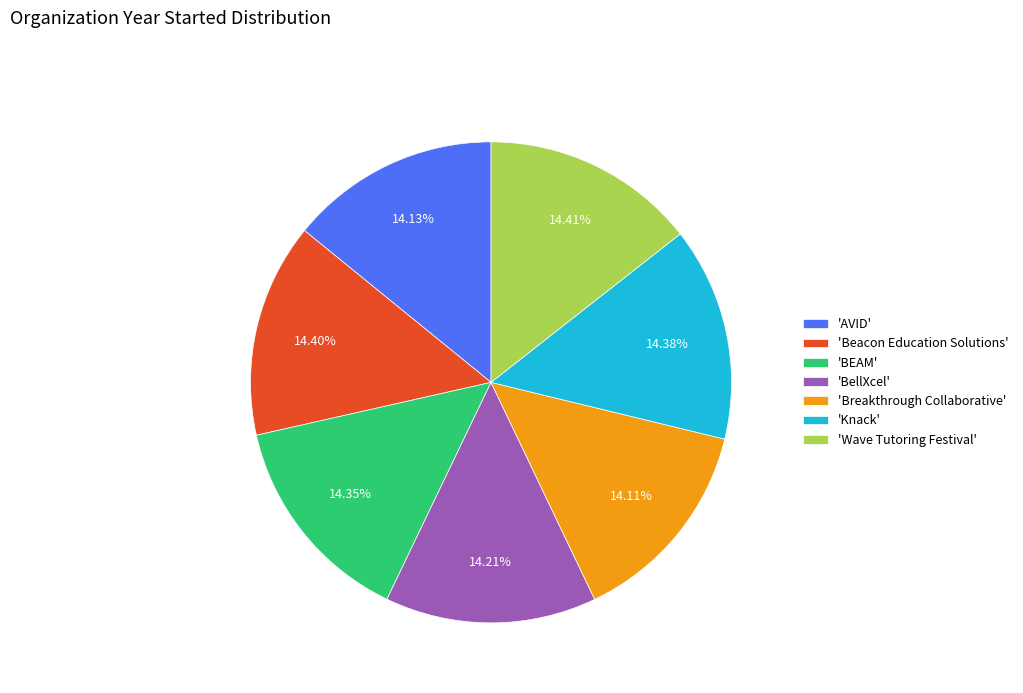

How many segments does this pie chart have?

7